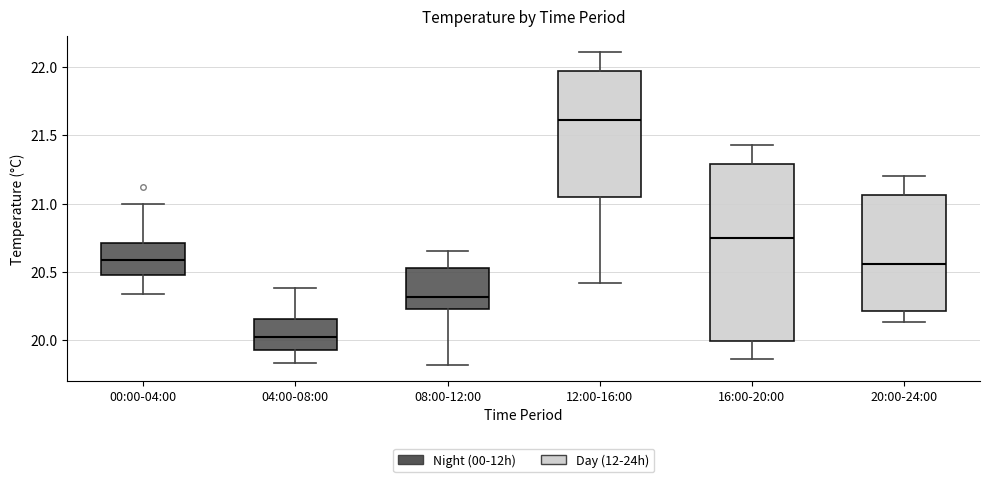

Reading left to right, transcribe this box plot: for each box, give where its median line is, the range the box spans, and where its two whiskers end, as read against the y-axis. The values are not printed on the chart, so give them approximately, as read against the axis.

00:00-04:00: median 20.60, box 20.50 to 20.70, whiskers 20.35 to 21.00
04:00-08:00: median 20.05, box 19.95 to 20.15, whiskers 19.85 to 20.40
08:00-12:00: median 20.30, box 20.25 to 20.55, whiskers 19.80 to 20.65
12:00-16:00: median 21.60, box 21.05 to 21.95, whiskers 20.40 to 22.10
16:00-20:00: median 20.75, box 20.00 to 21.30, whiskers 19.85 to 21.45
20:00-24:00: median 20.55, box 20.20 to 21.05, whiskers 20.15 to 21.20